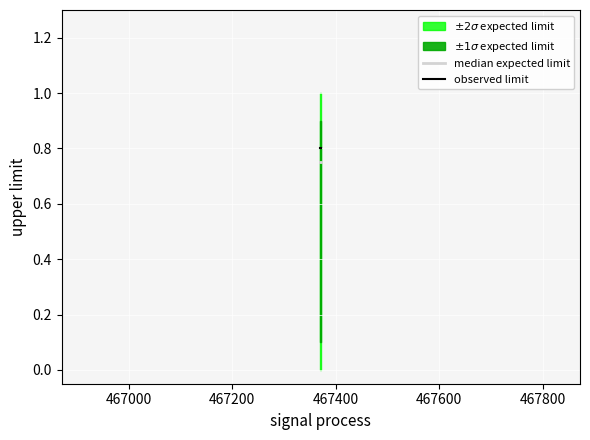

What is the average value of the median expected limit series?

0.8